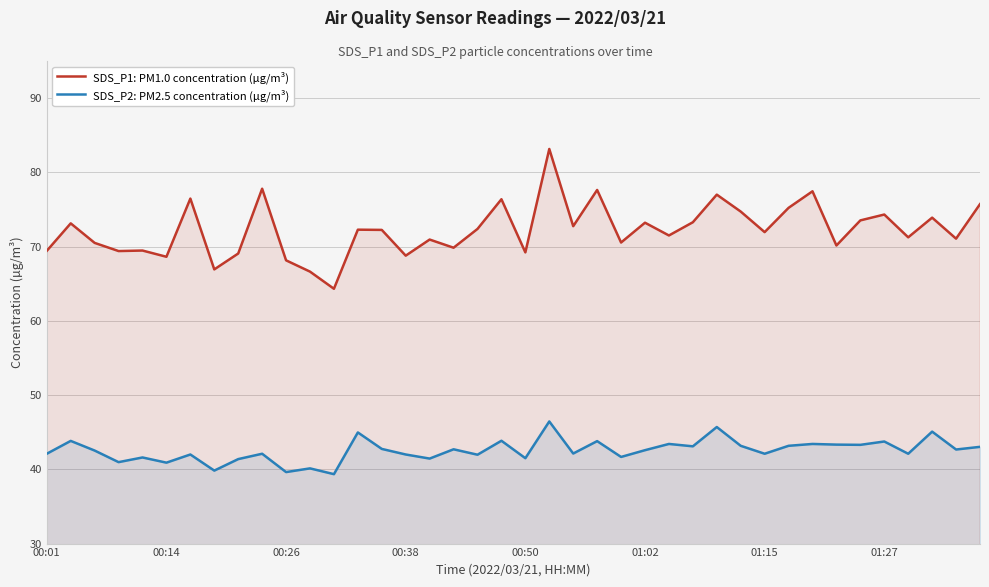

The SDS_P2: PM2.5 concentration (µg/m³) series shows 43.8 at 01:27. True or false?

True